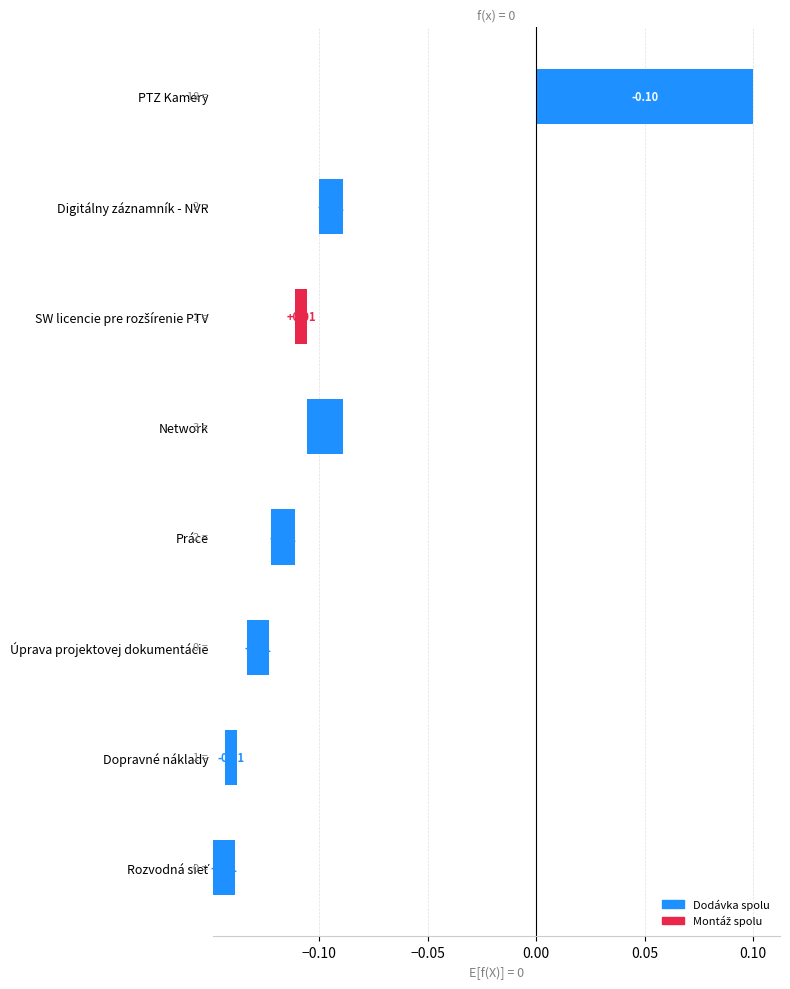

Which has a higher value, SW licencie pre rozšírenie PTV or Úprava projektovej dokumentácie?

Úprava projektovej dokumentácie